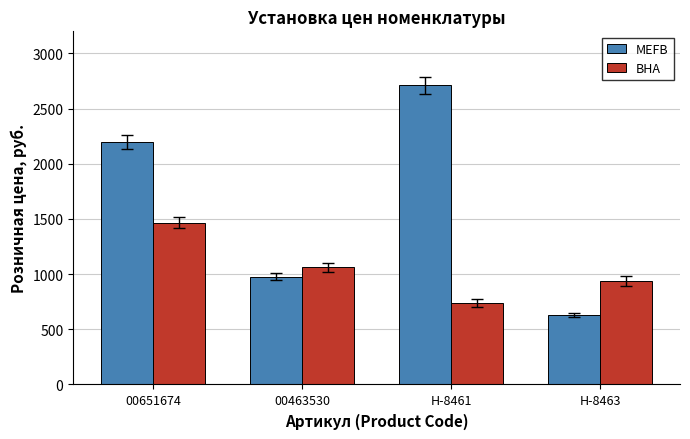

What is the difference between the second highest and second lowest values in the BHA series?

124